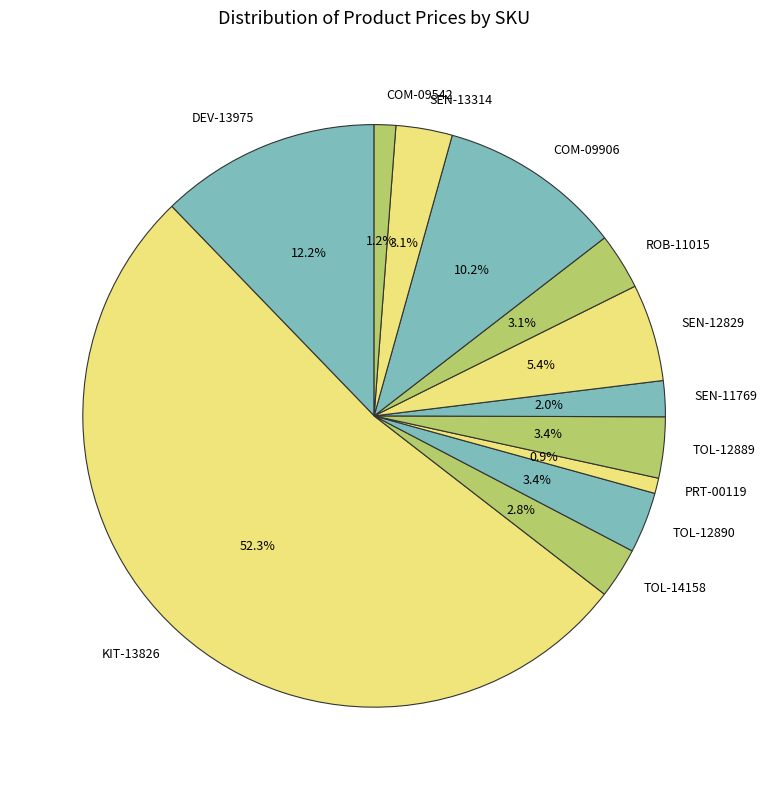

Which category has the biggest portion of the pie?

KIT-13826